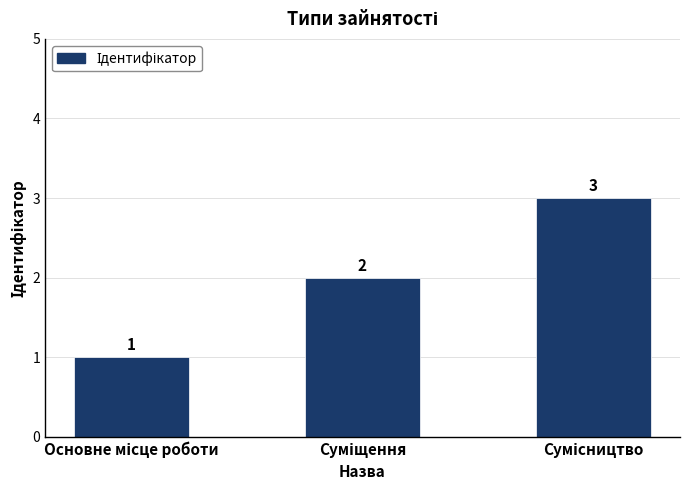

What is the value of the 2nd bar from the left?

2